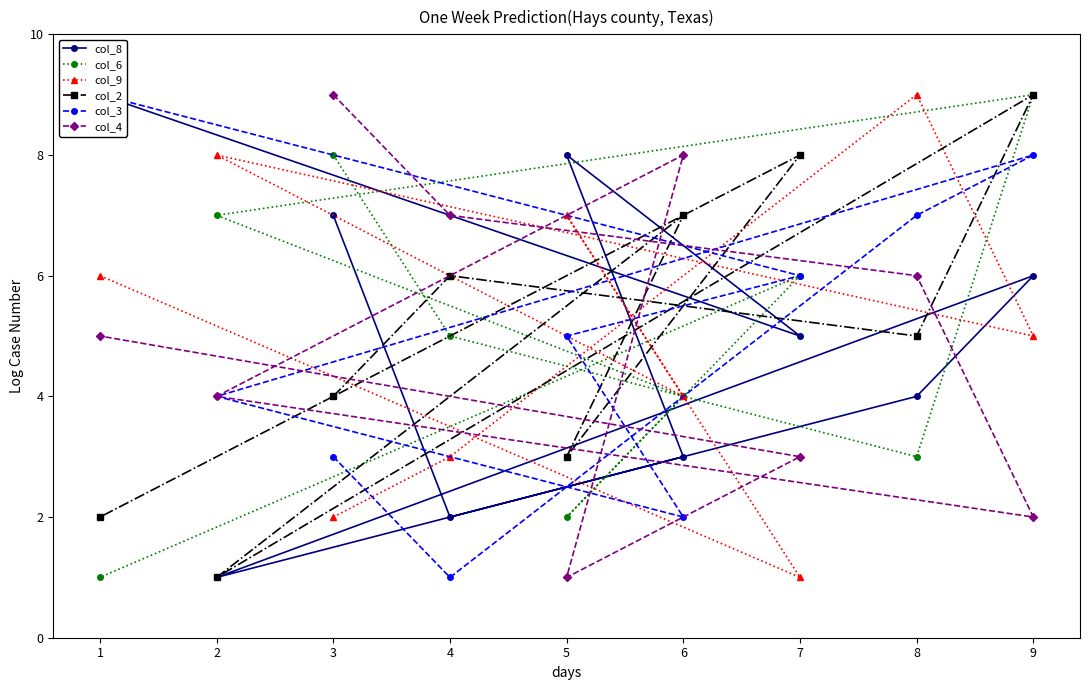

What is the smallest value displayed?

1